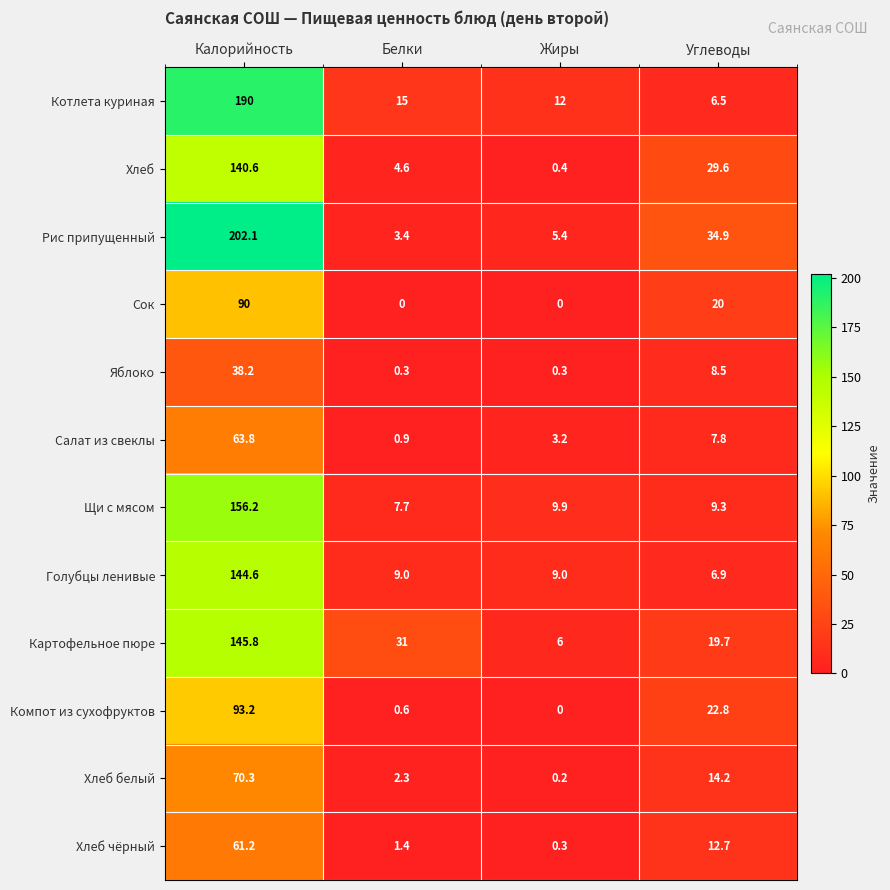

Which series changed the most between Белки and Углеводы?

Рис припущенный